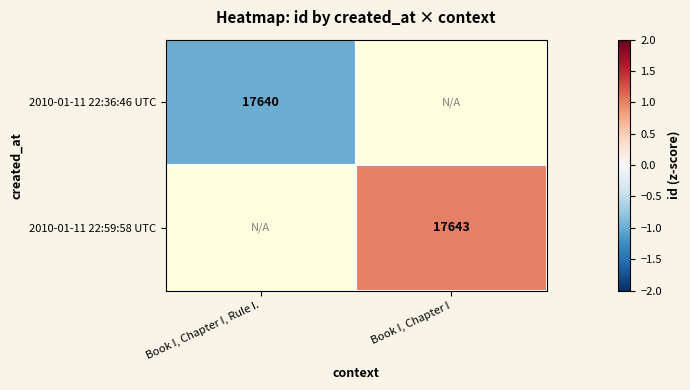

The value of 2010-01-11 22:36:46 UTC at Book I, Chapter I, Rule I. is 25955. True or false?

False